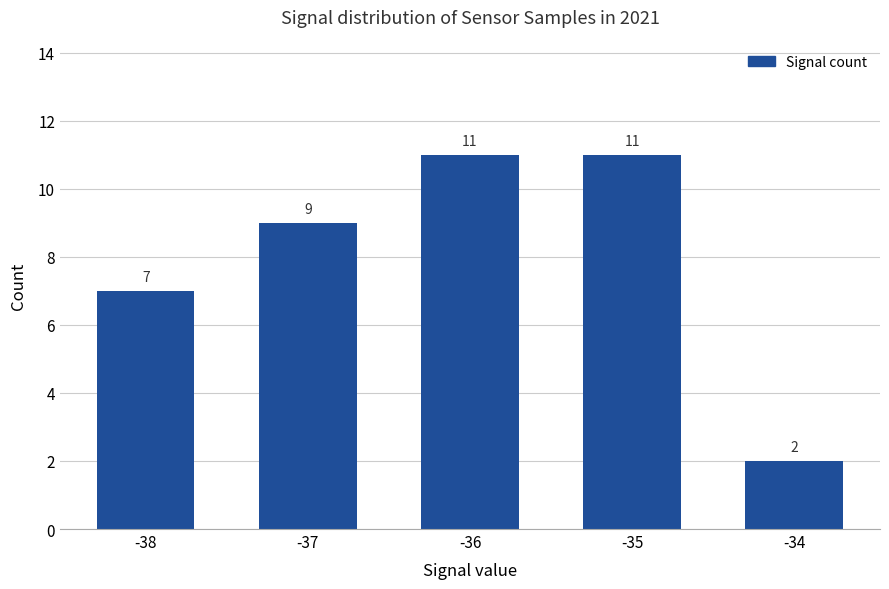

What value does the data have at -35?

11